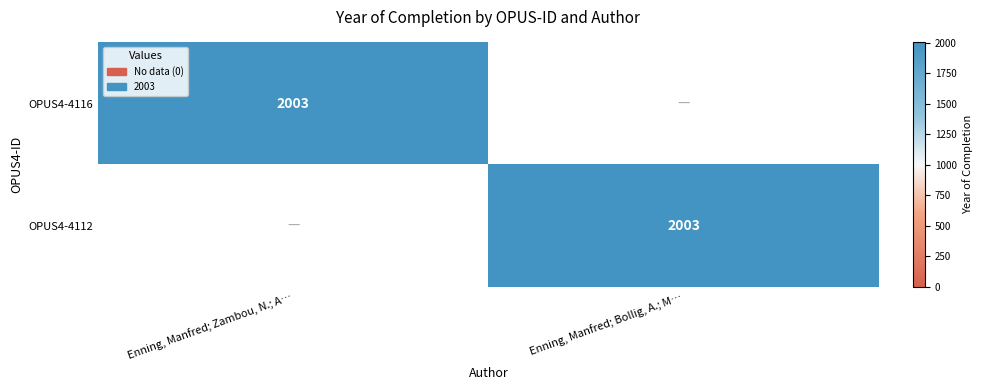

What is the total value across all series at Enning, Manfred; Bollig, A.; M…?

2003